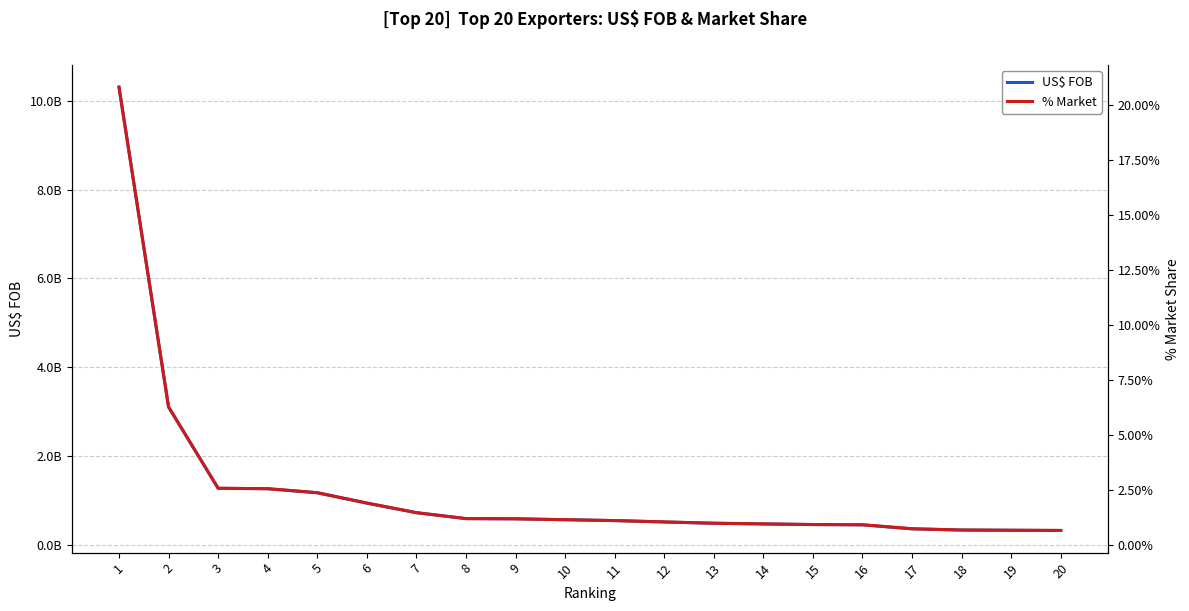

What is the value of the US$ FOB point at the 10th from the left?

561538484.6